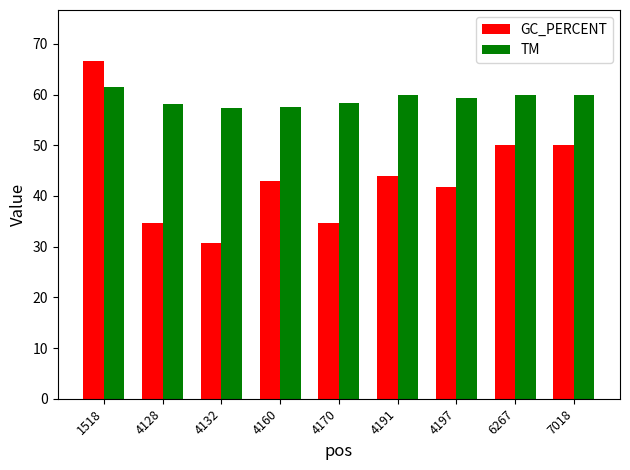

Rank the series by their average value, from lowest to highest.

GC_PERCENT, TM